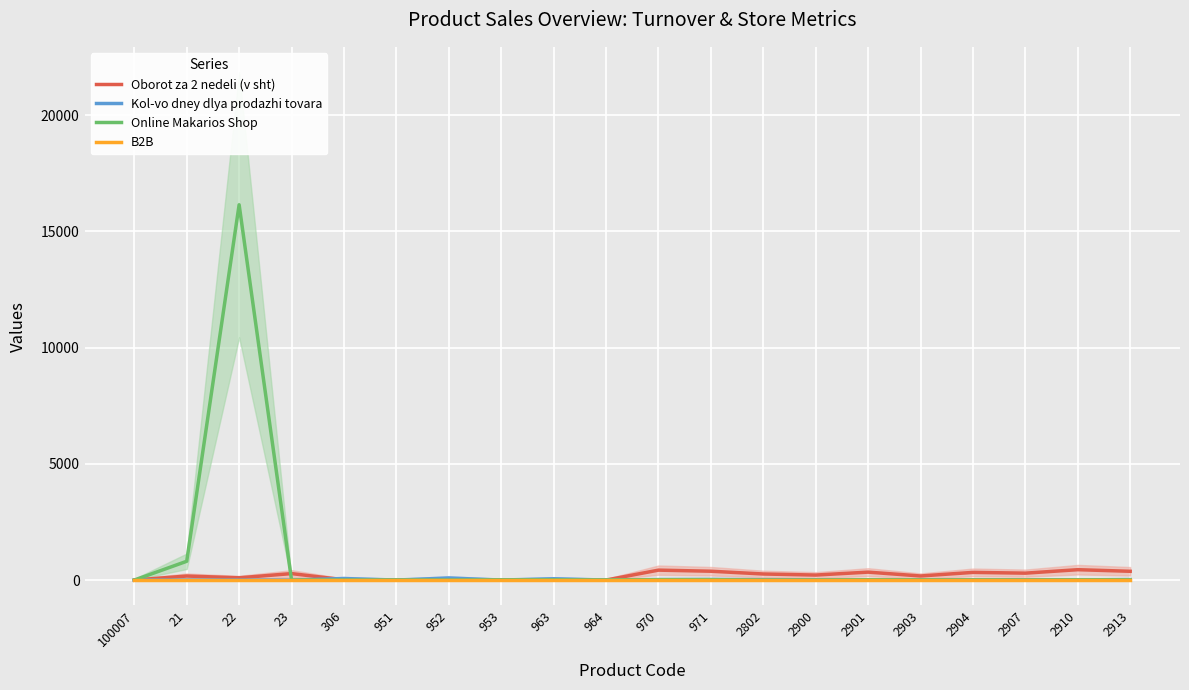

How many values in the Online Makarios Shop series are below 7?

10